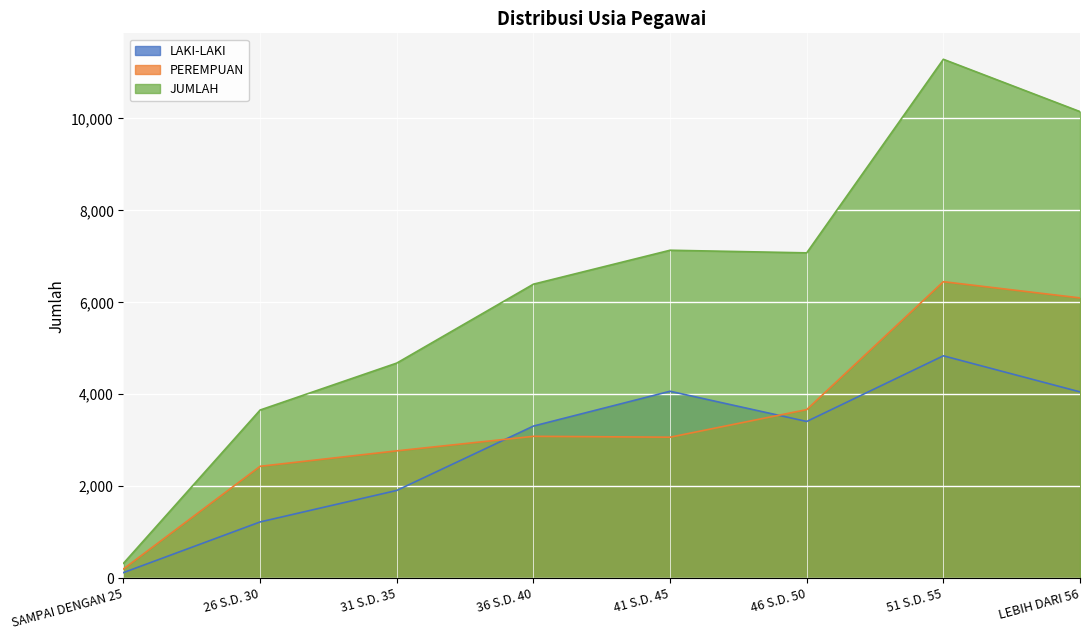

Rank the categories by LAKI-LAKI value from lowest to highest.

SAMPAI DENGAN 25, 26 S.D. 30, 31 S.D. 35, 36 S.D. 40, 46 S.D. 50, LEBIH DARI 56, 41 S.D. 45, 51 S.D. 55